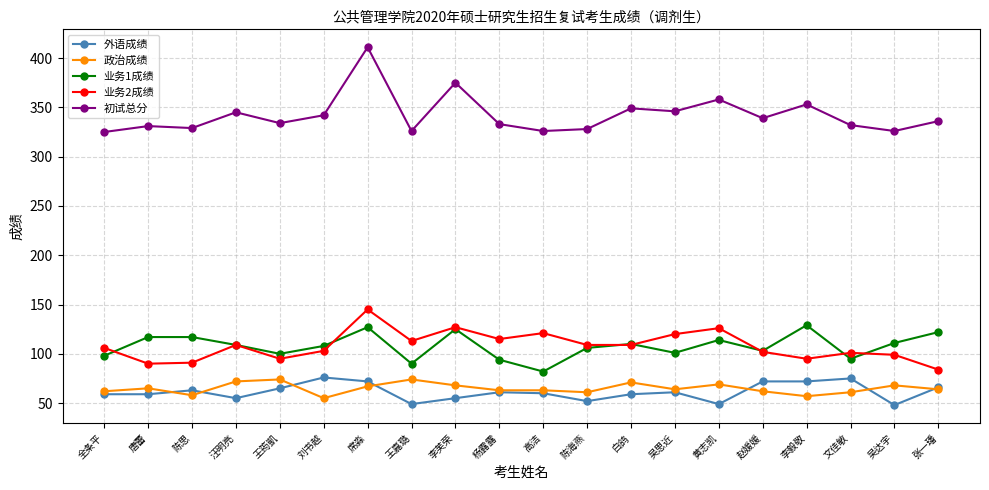

Is it true that 业务1成绩 equals 125 at 李芙荣?

True